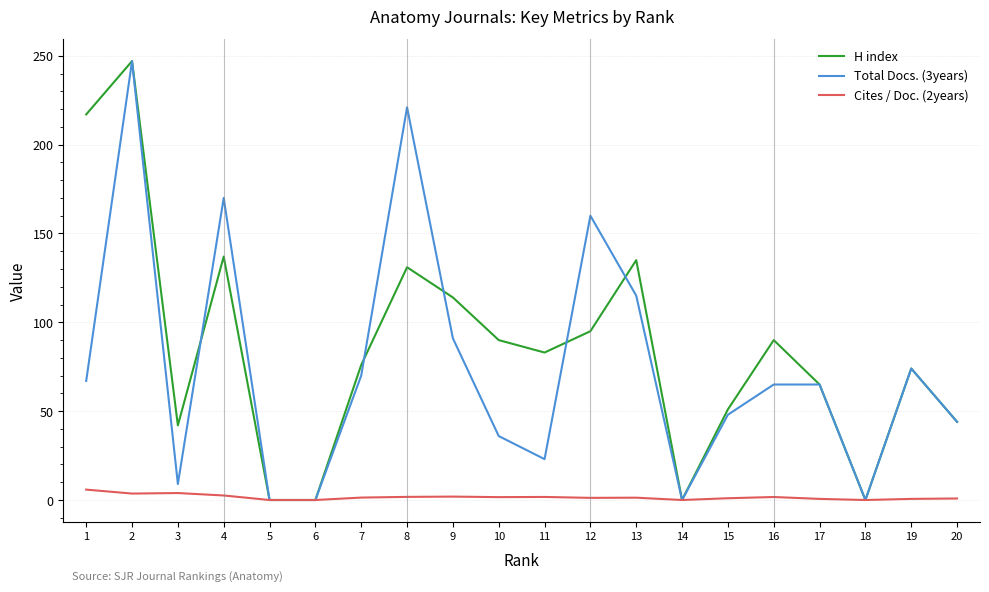

The value of Total Docs. (3years) at 19 is 74.0. True or false?

True